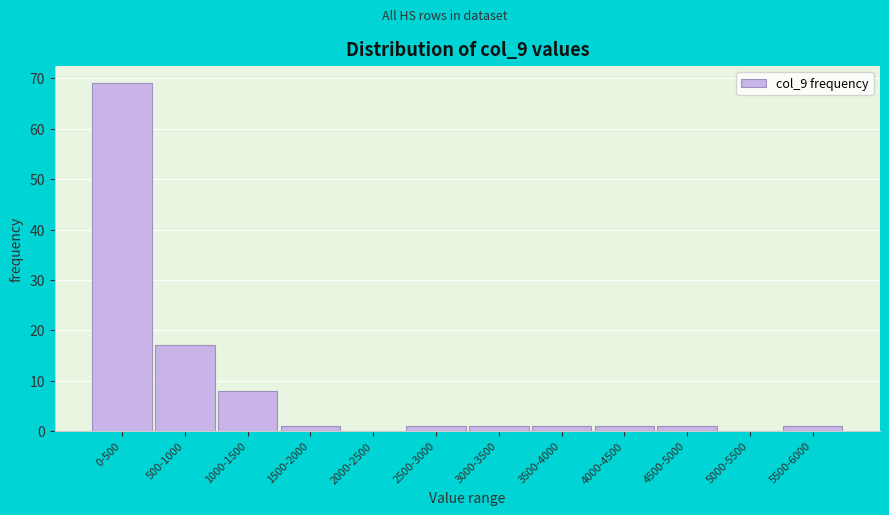

Reading right to left, extract all data points from this chart.

5500-6000=1	5000-5500=0	4500-5000=1	4000-4500=1	3500-4000=1	3000-3500=1	2500-3000=1	2000-2500=0	1500-2000=1	1000-1500=8	500-1000=17	0-500=69